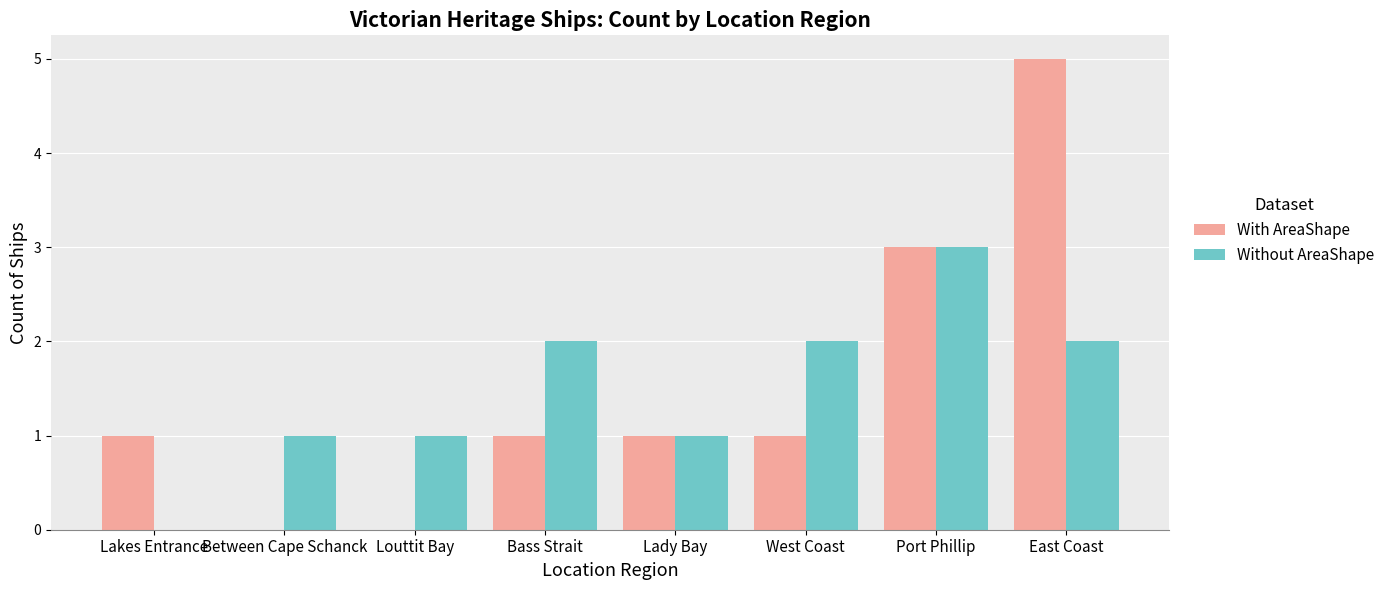

How many groups of bars are there?

8